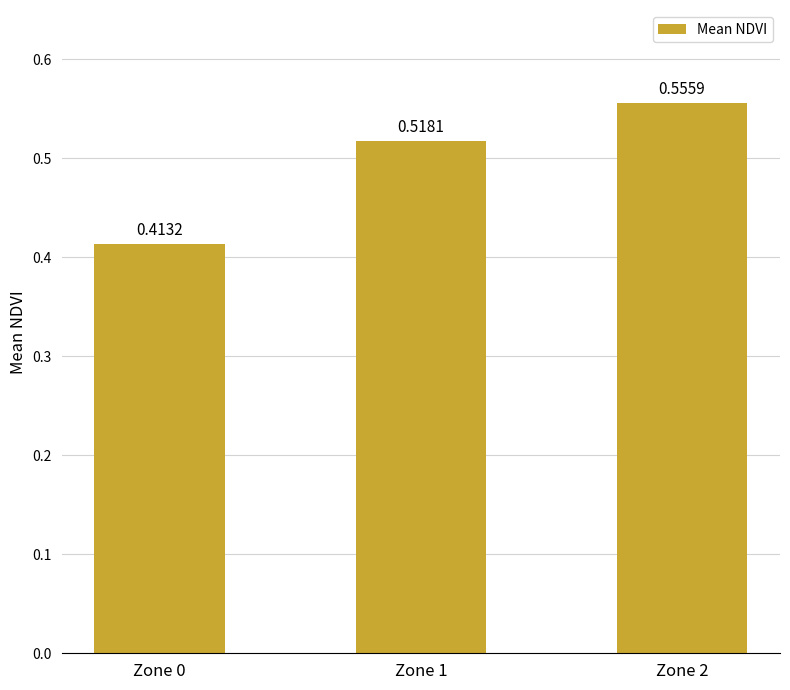

Which label corresponds to the largest value in the chart?

Zone 2